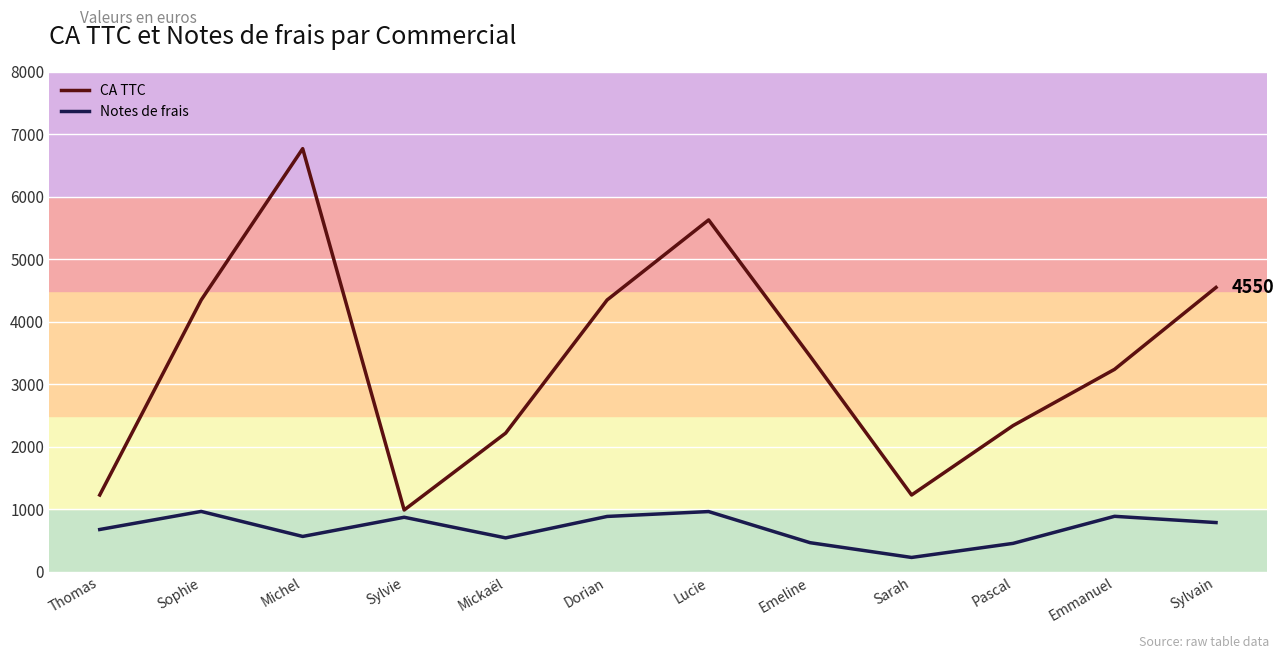

The value of CA TTC at Mickaël is 2220. True or false?

True